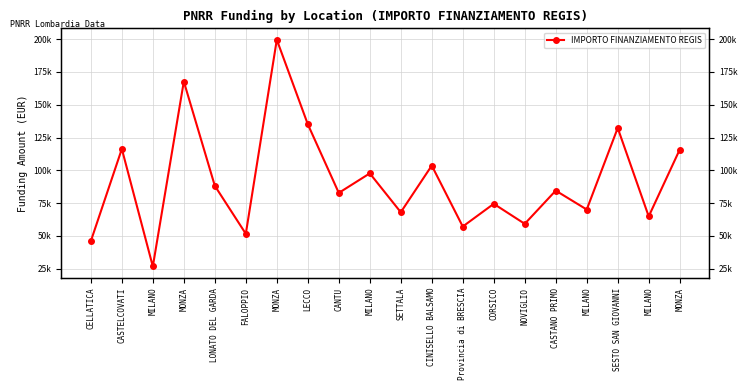

What is the label of the 7th point from the left?

MONZA